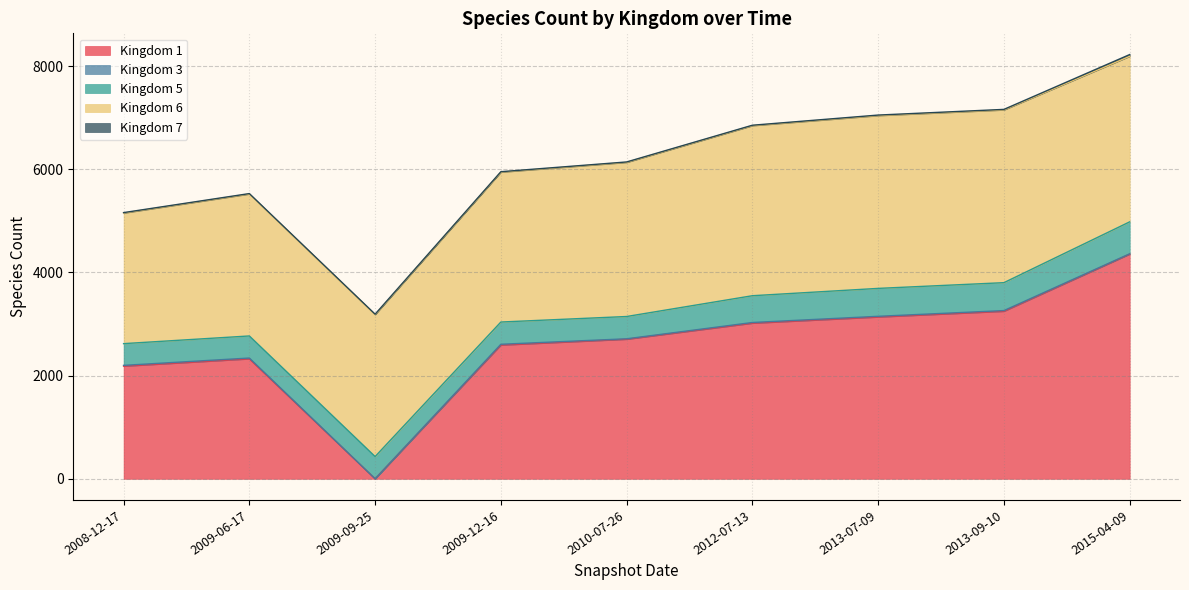

Does the chart have visible grid lines?

Yes